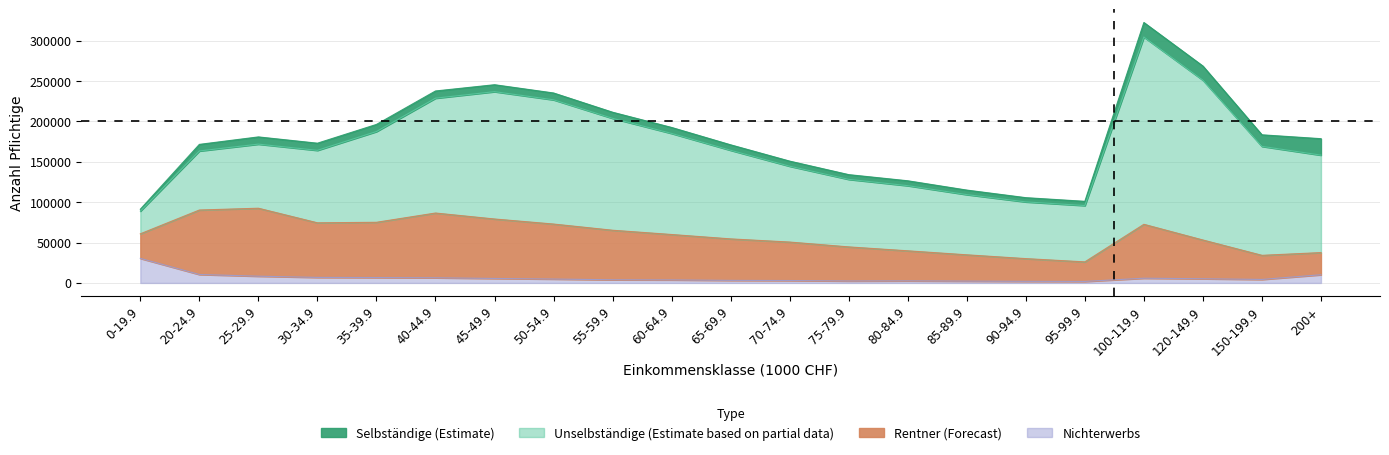

At which category does the chart reach its peak across all series?

100-119.9